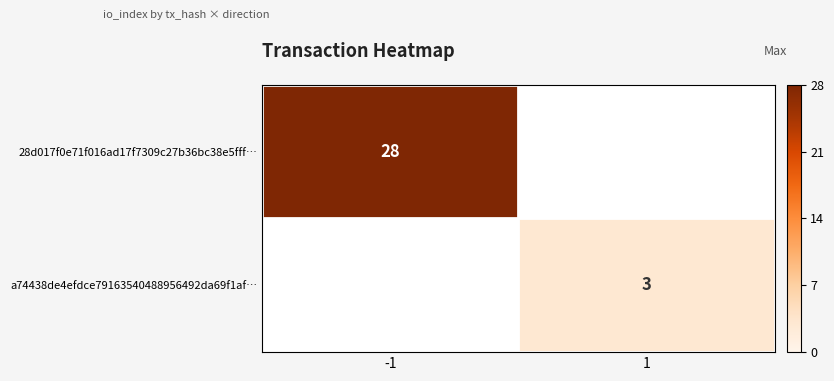

True or false: a74438de4efdce79163540488956492da69f1af… has a value of 3 at 1.

True